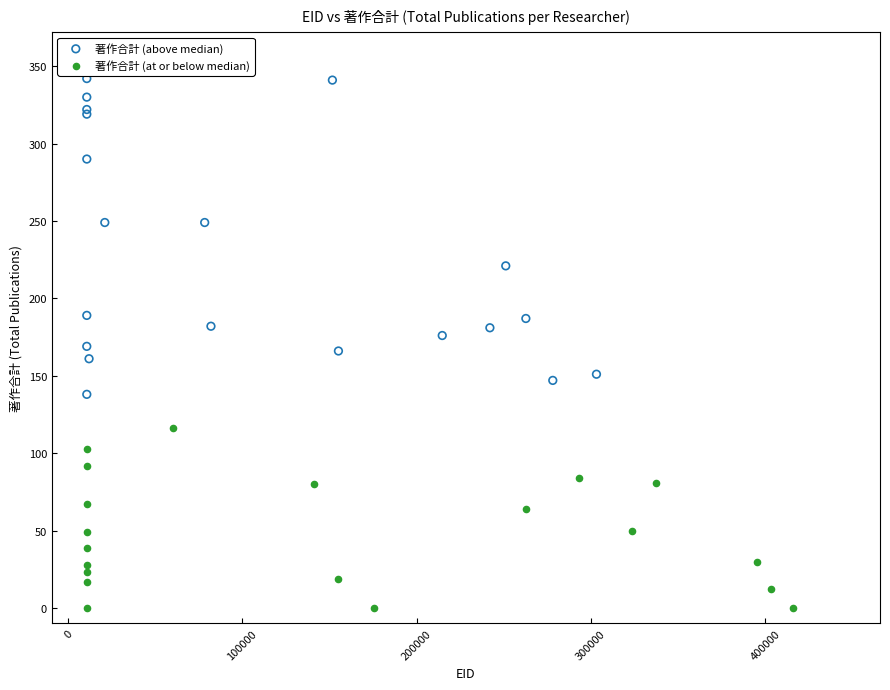

Which series contains the lowest Y value?

著作合計 (at or below median)